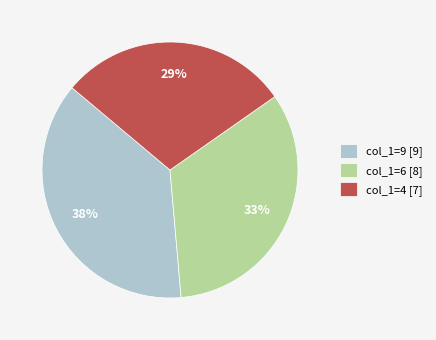

Is there any slice that represents more than half of the pie?

No